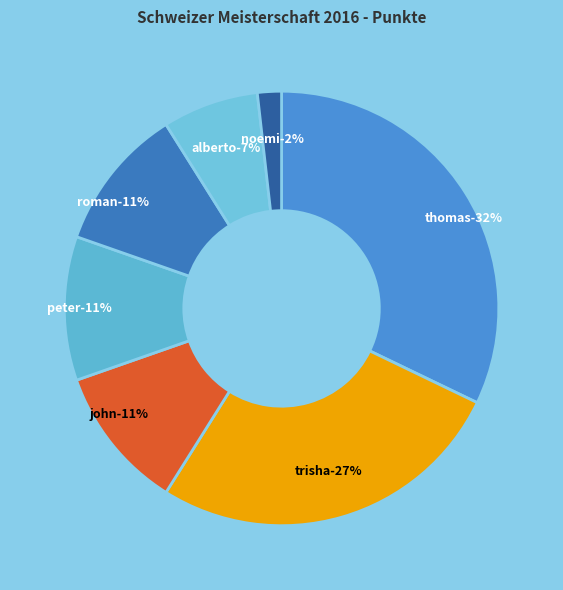

Do Noemi Bernhardsgrütter and John Imbrogiano together represent more than half of the pie?

No